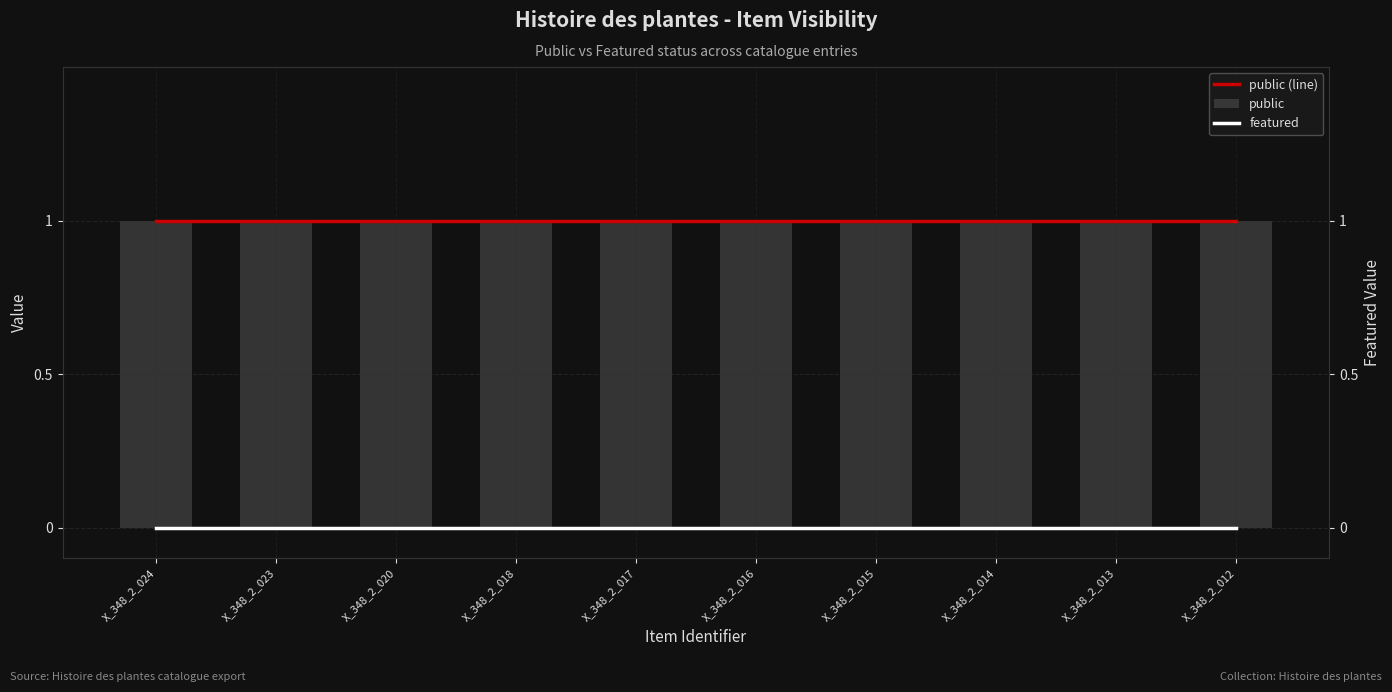

Is it true that public (line) equals 2 at X_348_2_013?

False